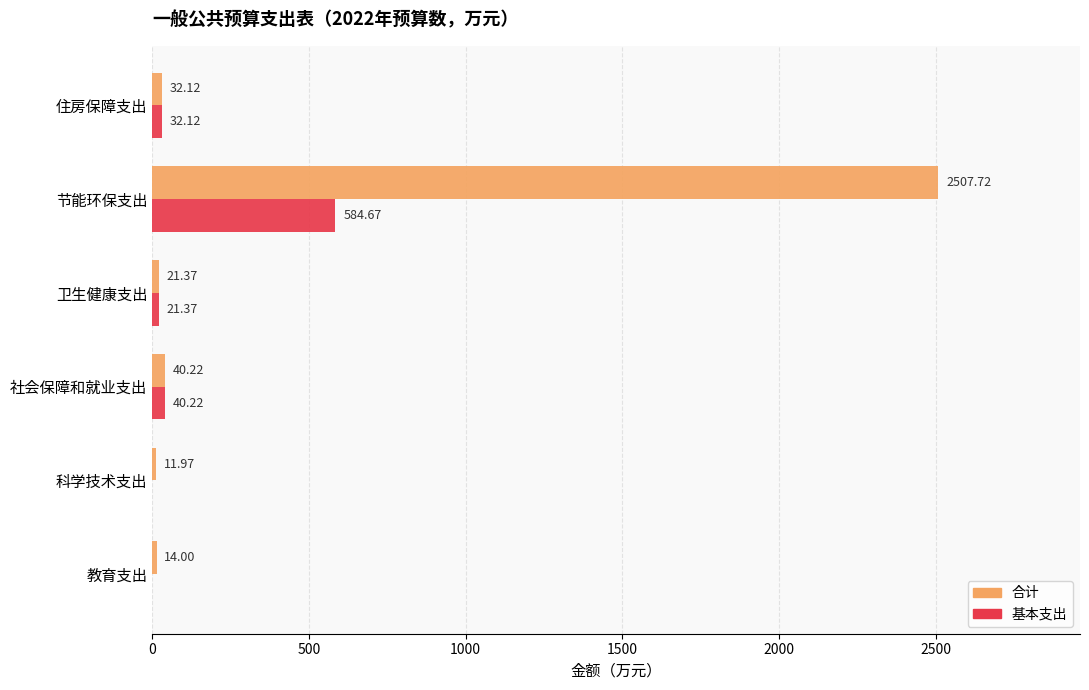

What is the total value across all series at 教育支出?

14.0